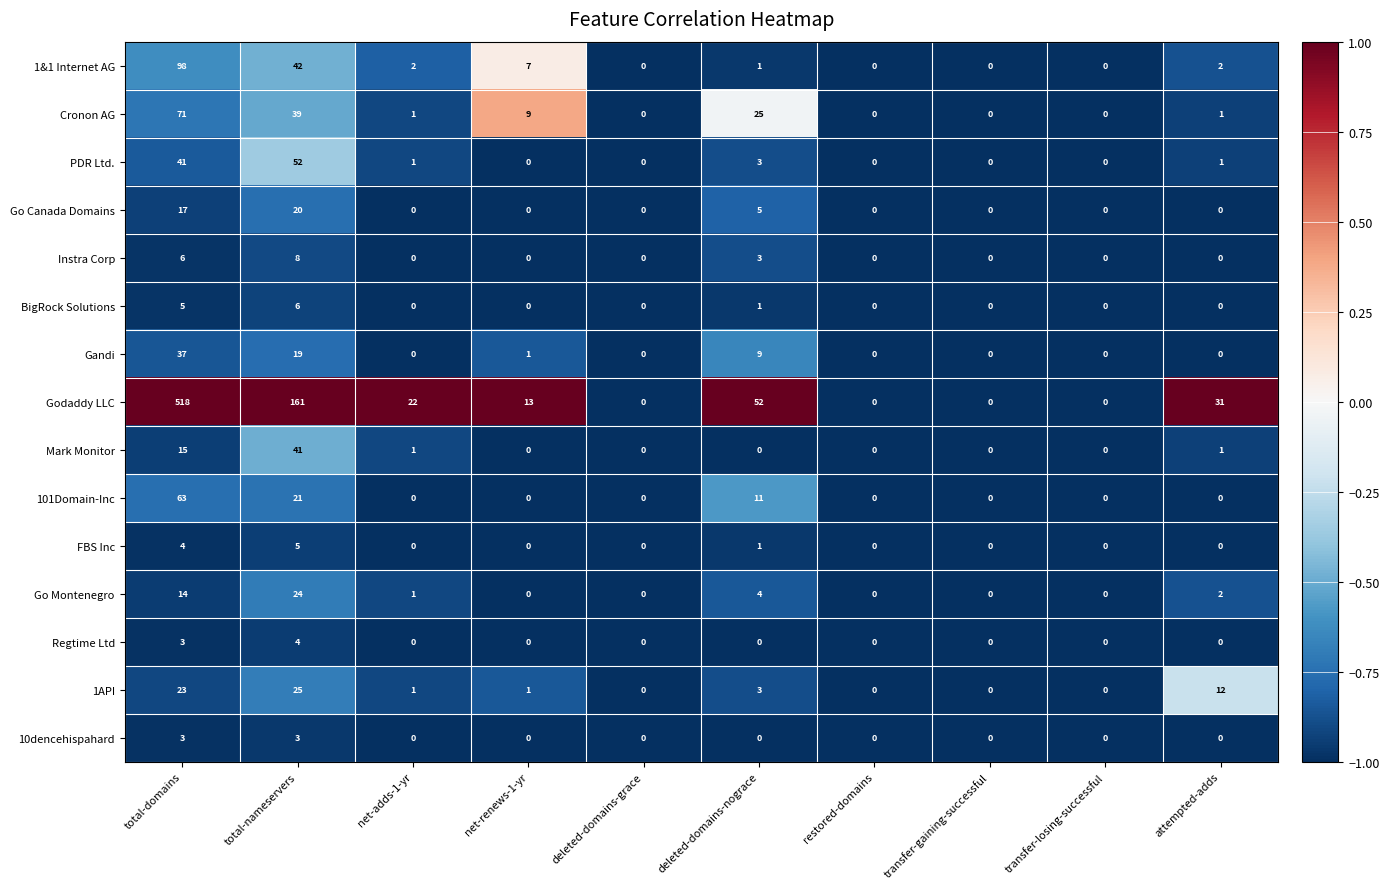

What is the difference between the second highest and second lowest values in the Go Montenegro series?

14